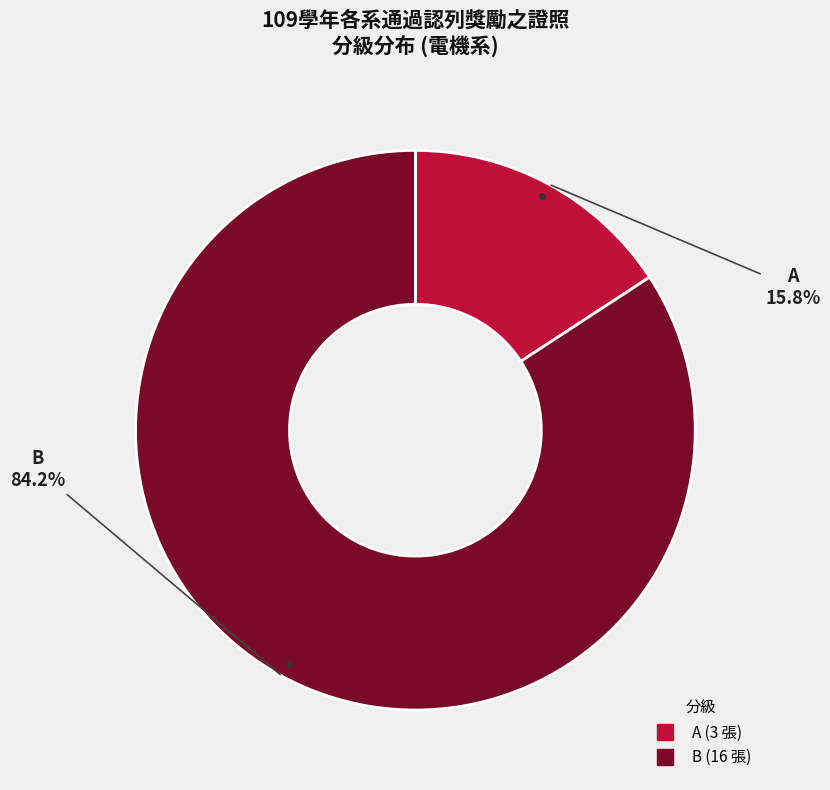

Which category accounts for the majority?

B